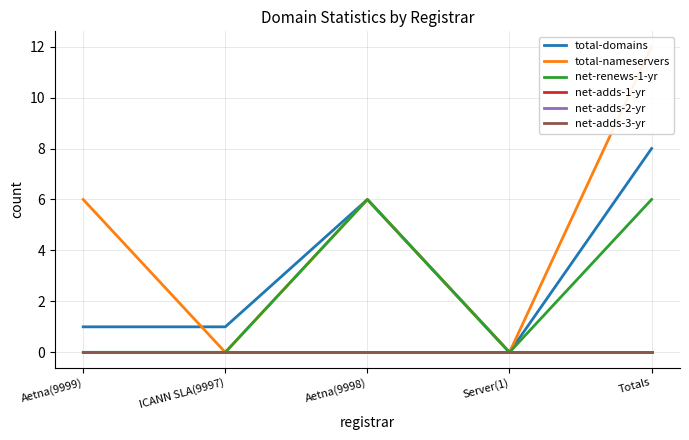

Between Aetna(9999) and Totals, which is larger?

Totals